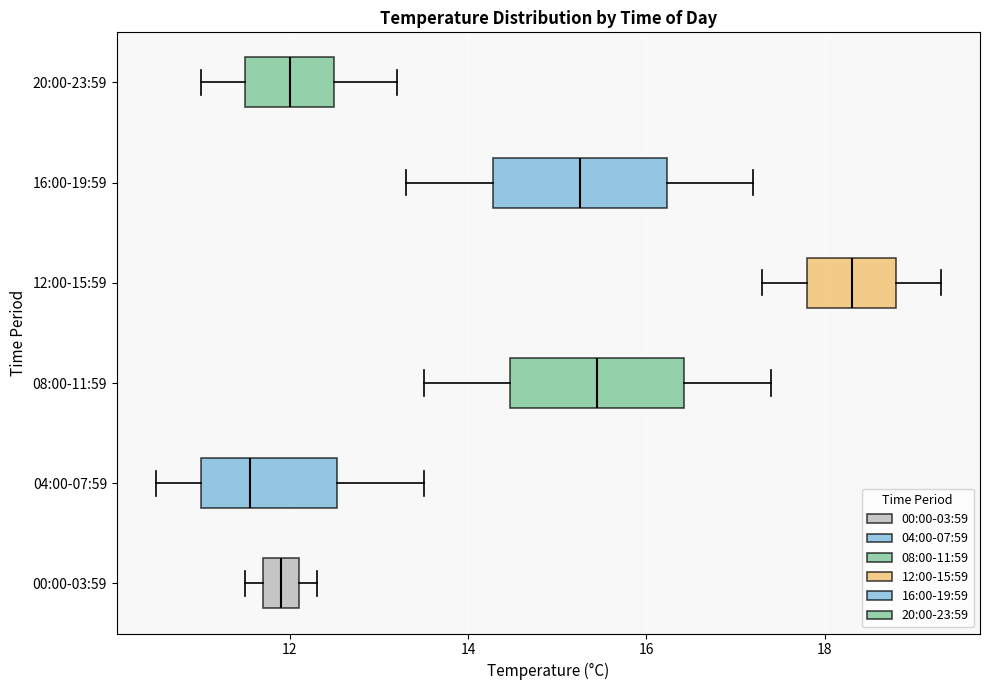

Where does the median line of the box for 20:00-23:59 sit on the x-axis? The values are not printed on the chart, so give them approximately, as read against the axis.

12.0